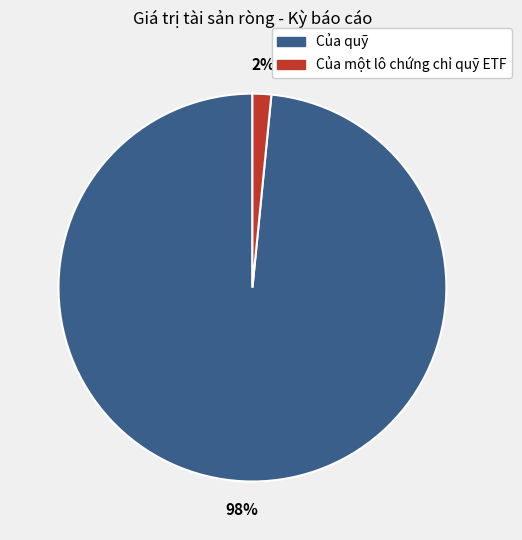

To the nearest percent, what is the average slice percentage?

50%